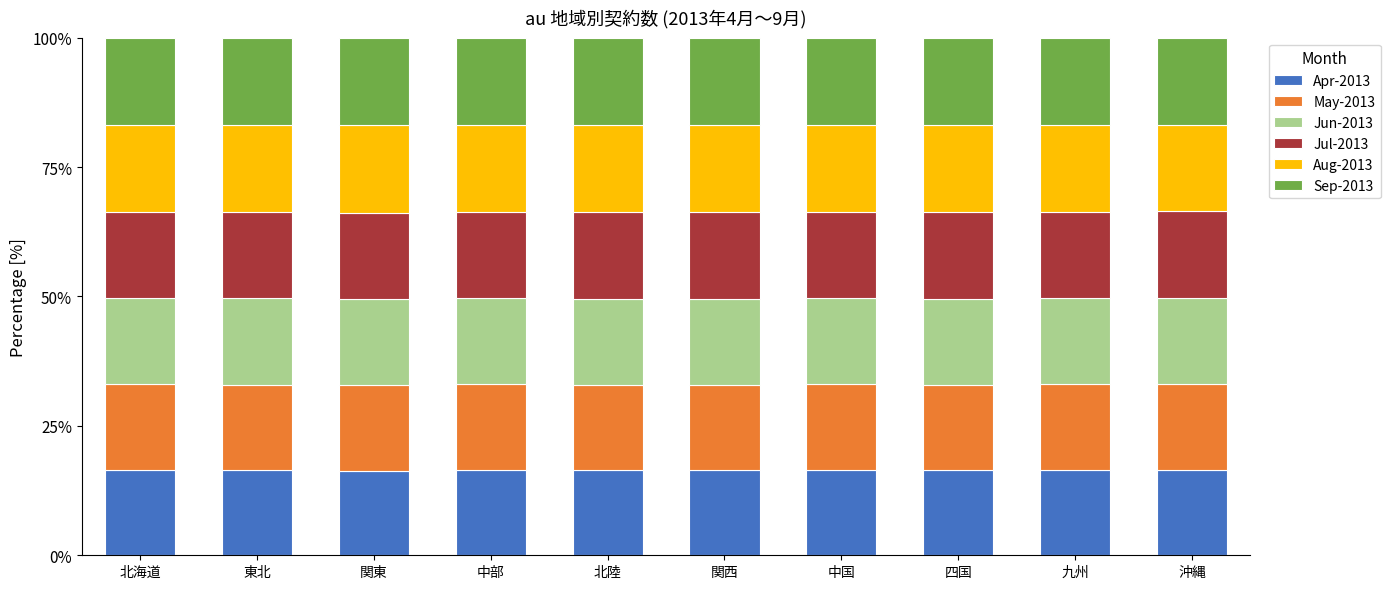

What is the average value of the Apr-2013 series?

16.5